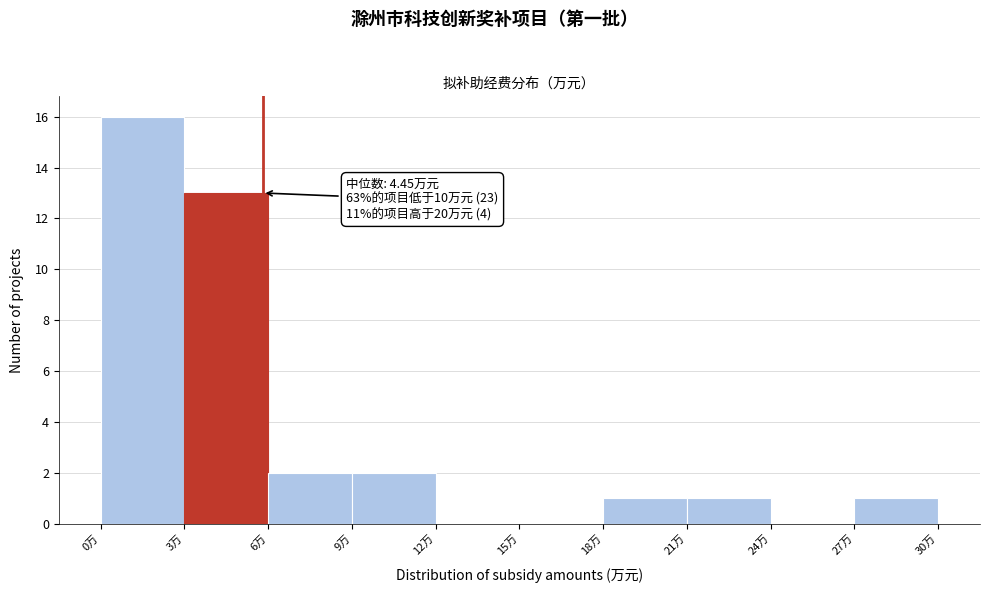

Over which range of the x-axis is the bar tallest?

0 to 3